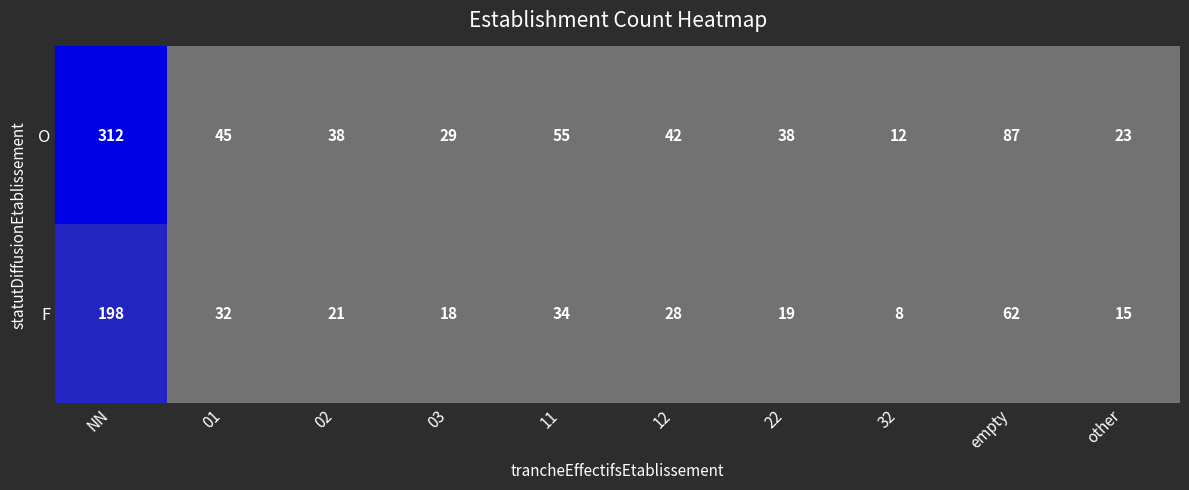

What is the difference between the maximum and second lowest values in the O series?

289